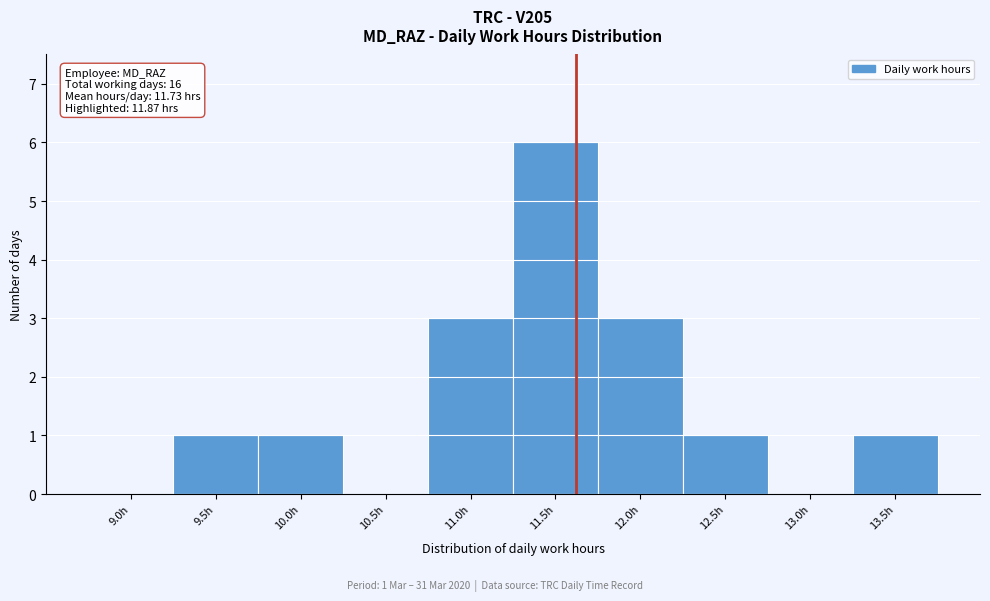

Reading left to right, list all the values displayed in this chart.

9.0h=0	9.5h=1	10.0h=1	10.5h=0	11.0h=3	11.5h=6	12.0h=3	12.5h=1	13.0h=0	13.5h=1